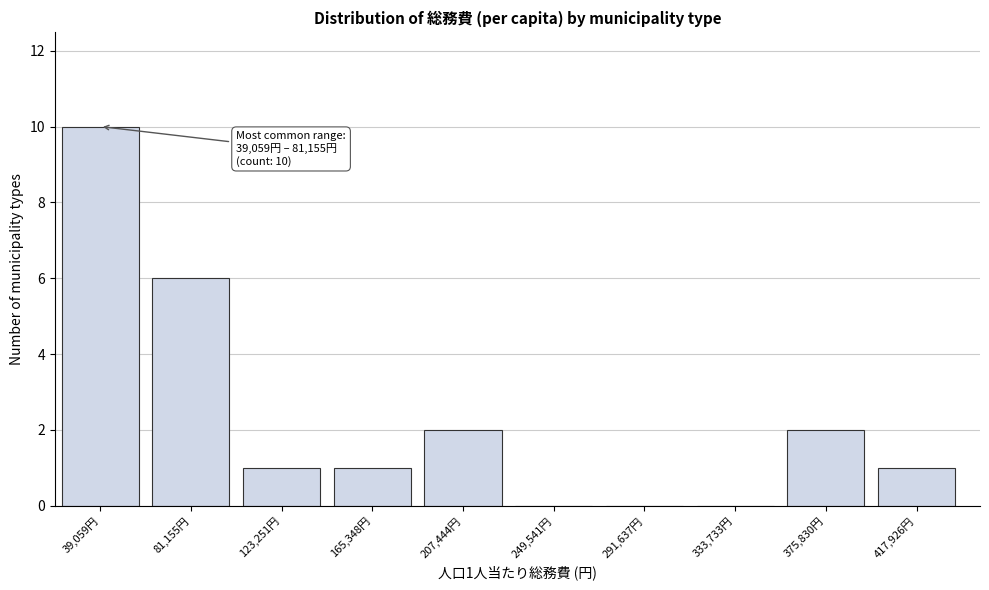

At which category does the chart reach its peak across all series?

39,059円